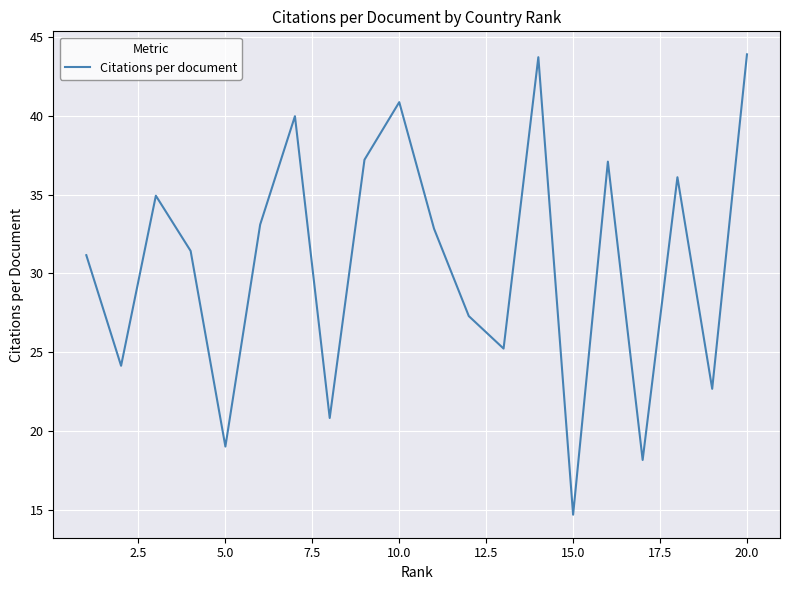

What is the maximum value shown in the chart?

43.9